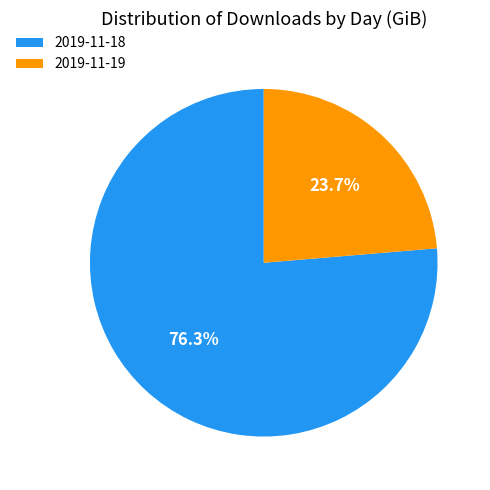

True or false: 2019-11-19 accounts for 24% of the total.

True